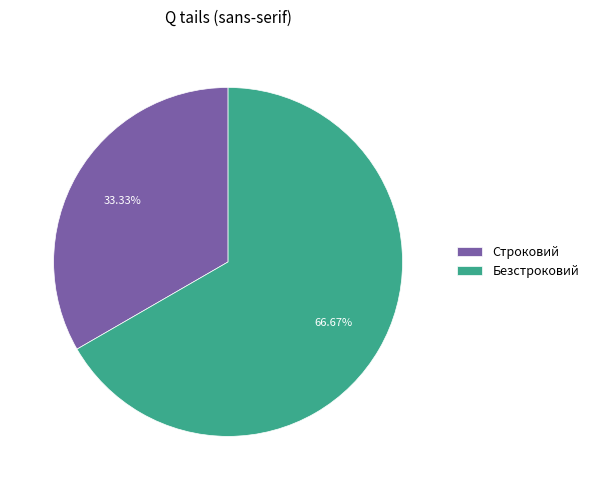

To the nearest percent, what portion does Строковий represent?

33%